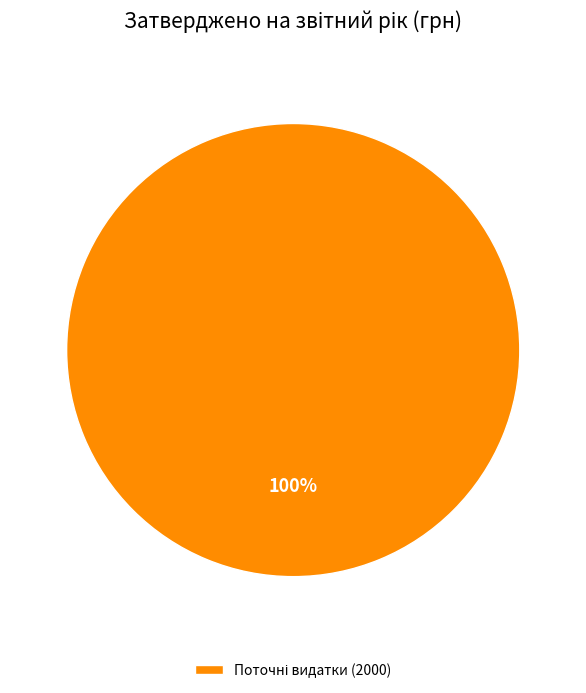

Is there a majority slice in this chart?

Yes